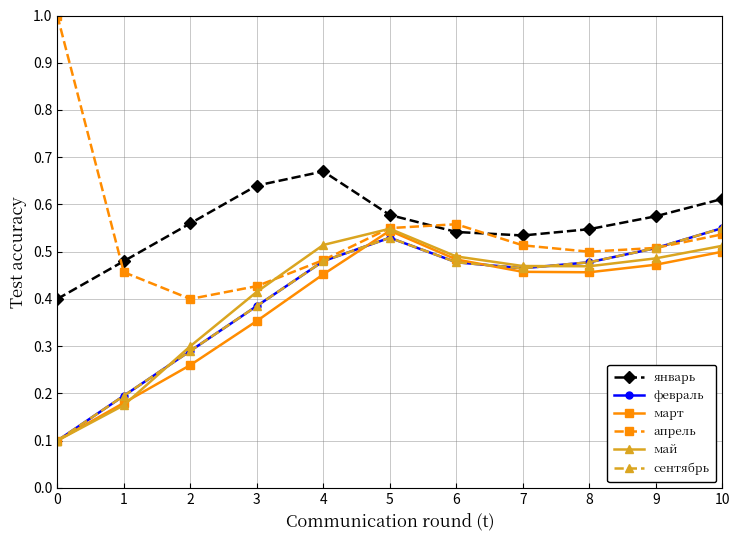

What is the difference between the second highest and minimum values in the март series?

0.4